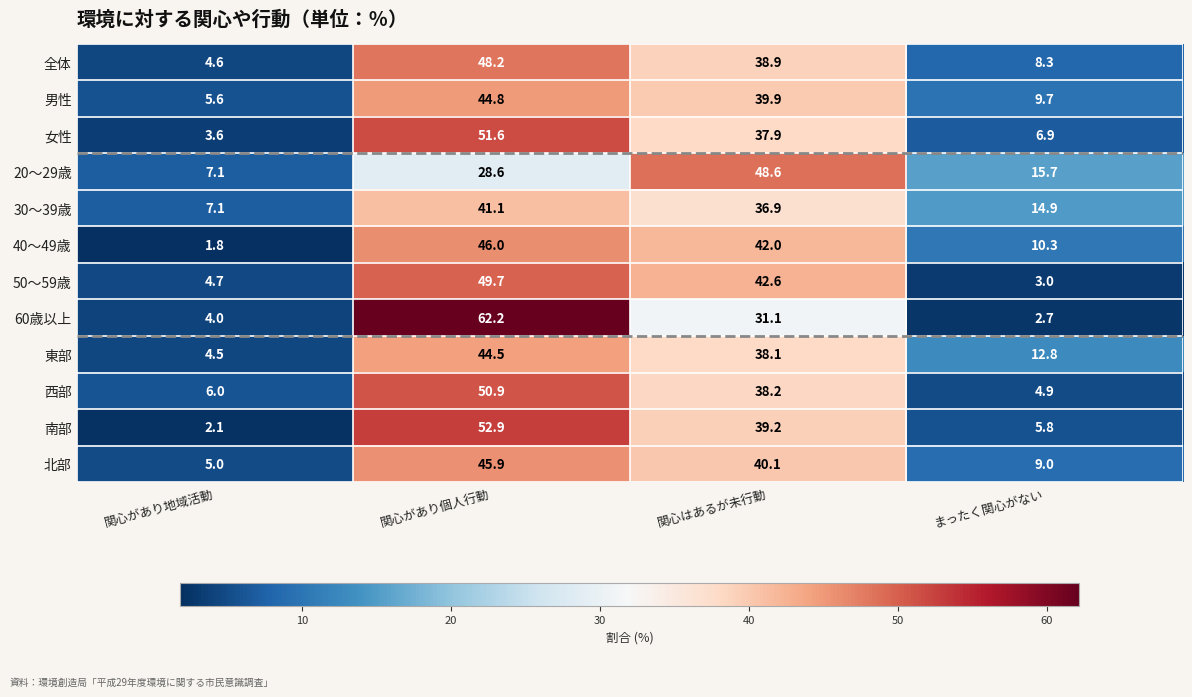

Where does the 北部 series first go above 40?

関心があり個人行動